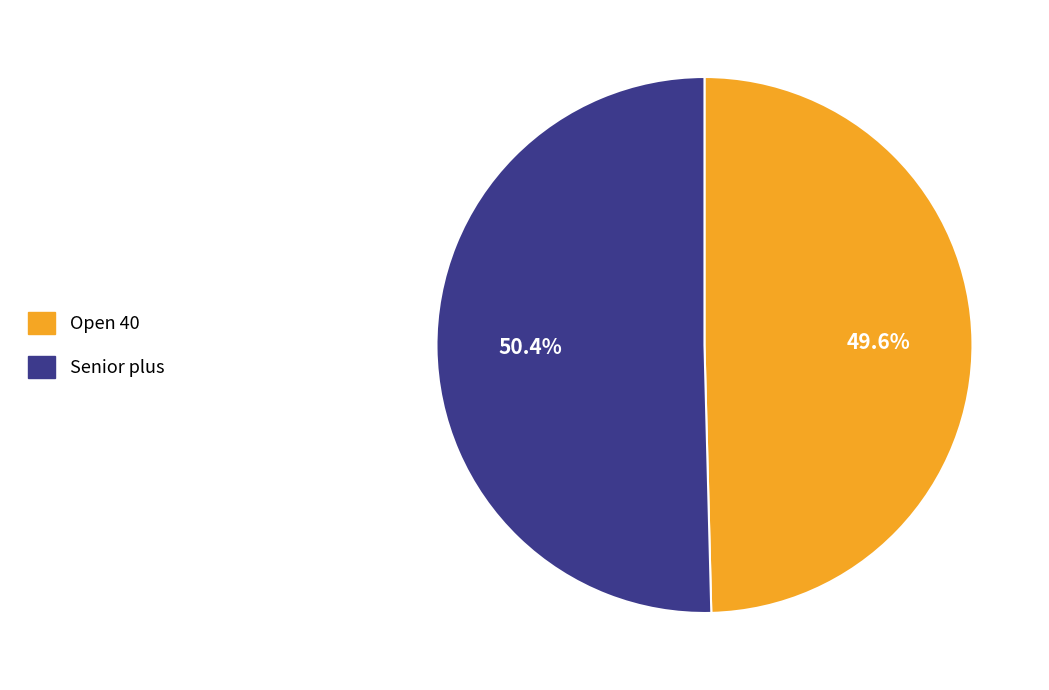

Does any single category account for the majority?

Yes